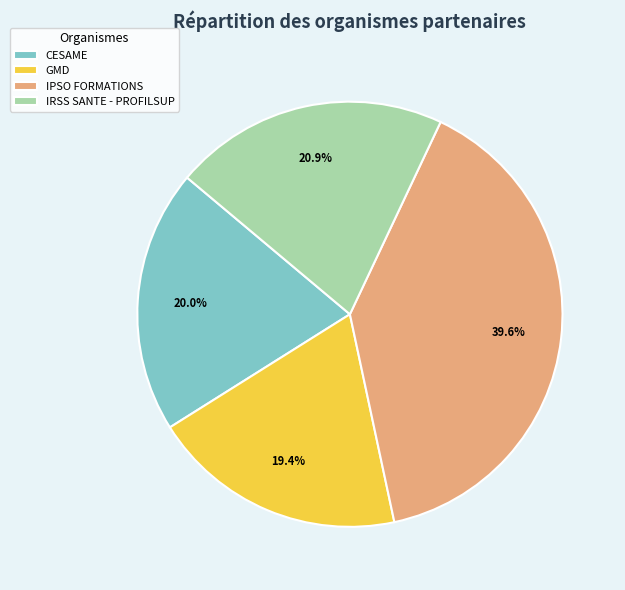

Count the number of slices in the pie.

4